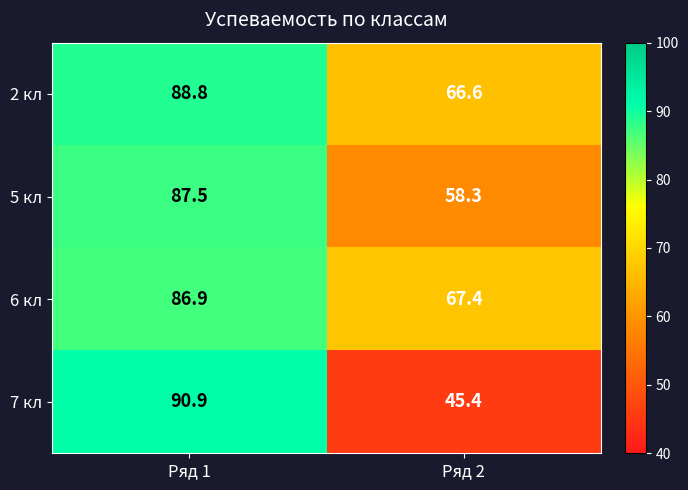

Reading left to right, extract all data points from this chart.

2 кл: Ряд 1=88.8	Ряд 2=66.6
5 кл: Ряд 1=87.5	Ряд 2=58.3
6 кл: Ряд 1=86.9	Ряд 2=67.4
7 кл: Ряд 1=90.9	Ряд 2=45.4